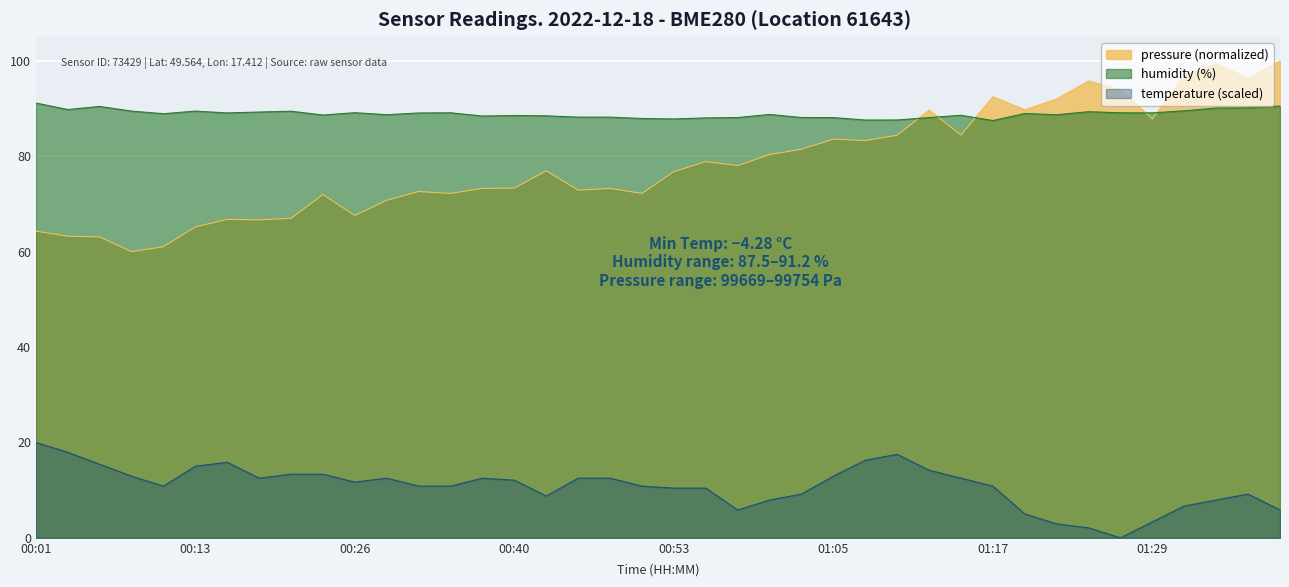

What is the greatest value displayed?

100.0